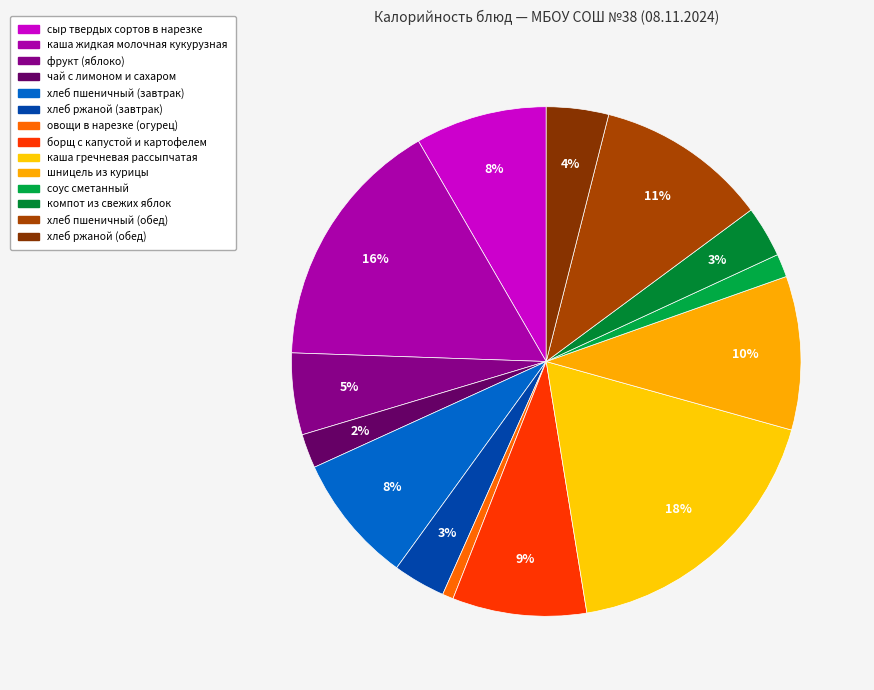

The соус сметанный slice represents 1% of the pie. True or false?

True